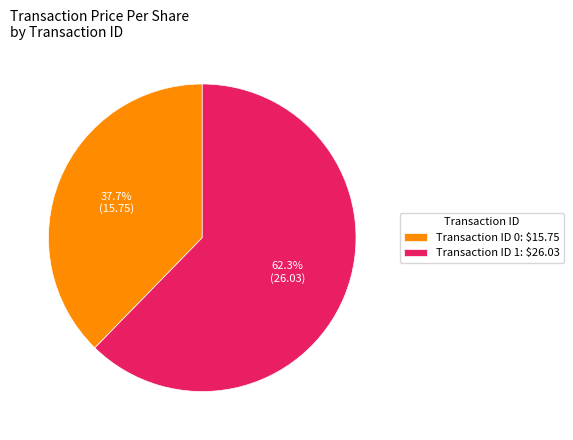

Which category accounts for the majority?

Transaction ID 1: $26.03